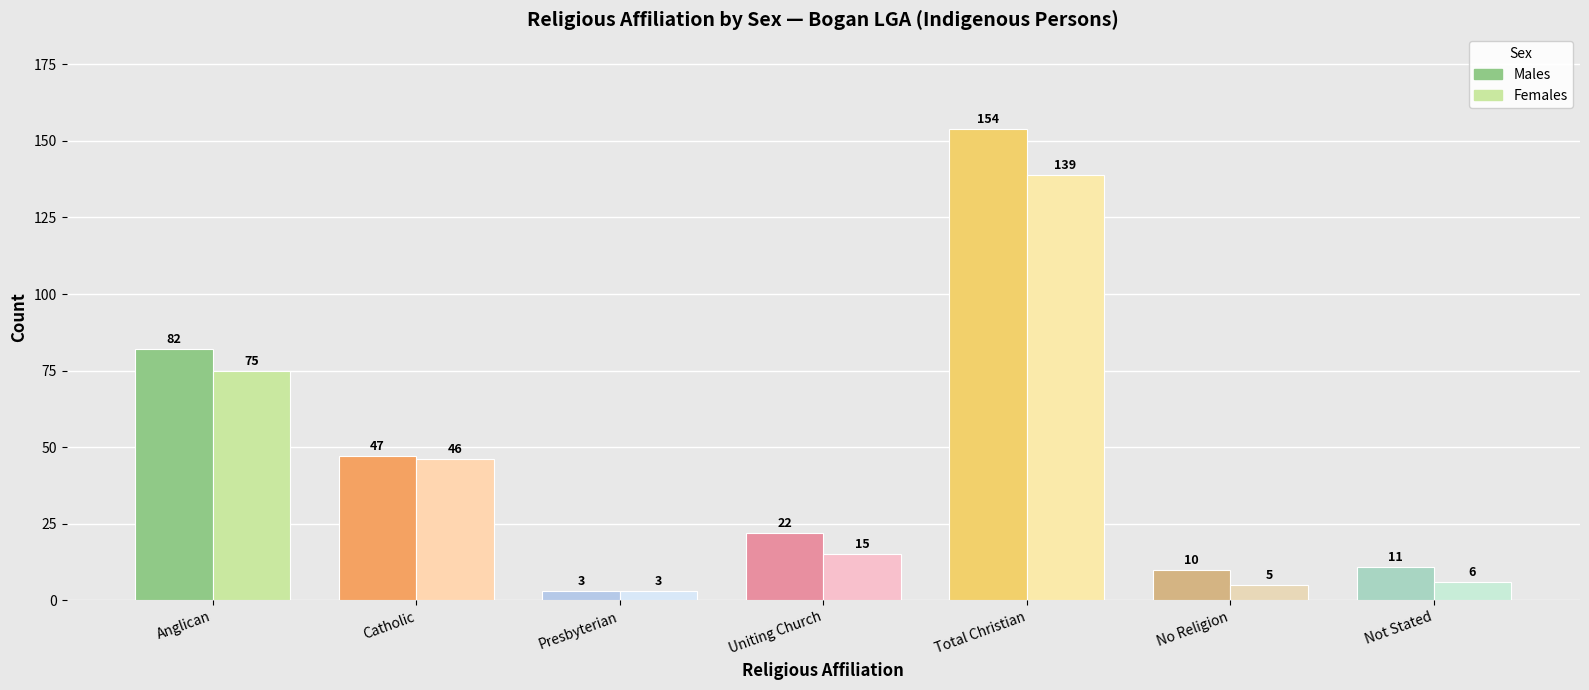

What is the sum of the Females values at Presbyterian and Not Stated?

9